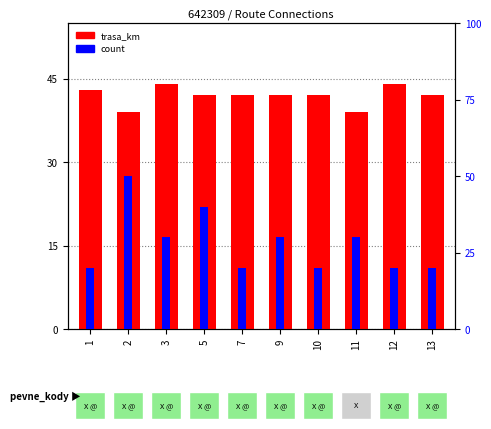

List the series in order of their overall mean, highest first.

trasa_km, count